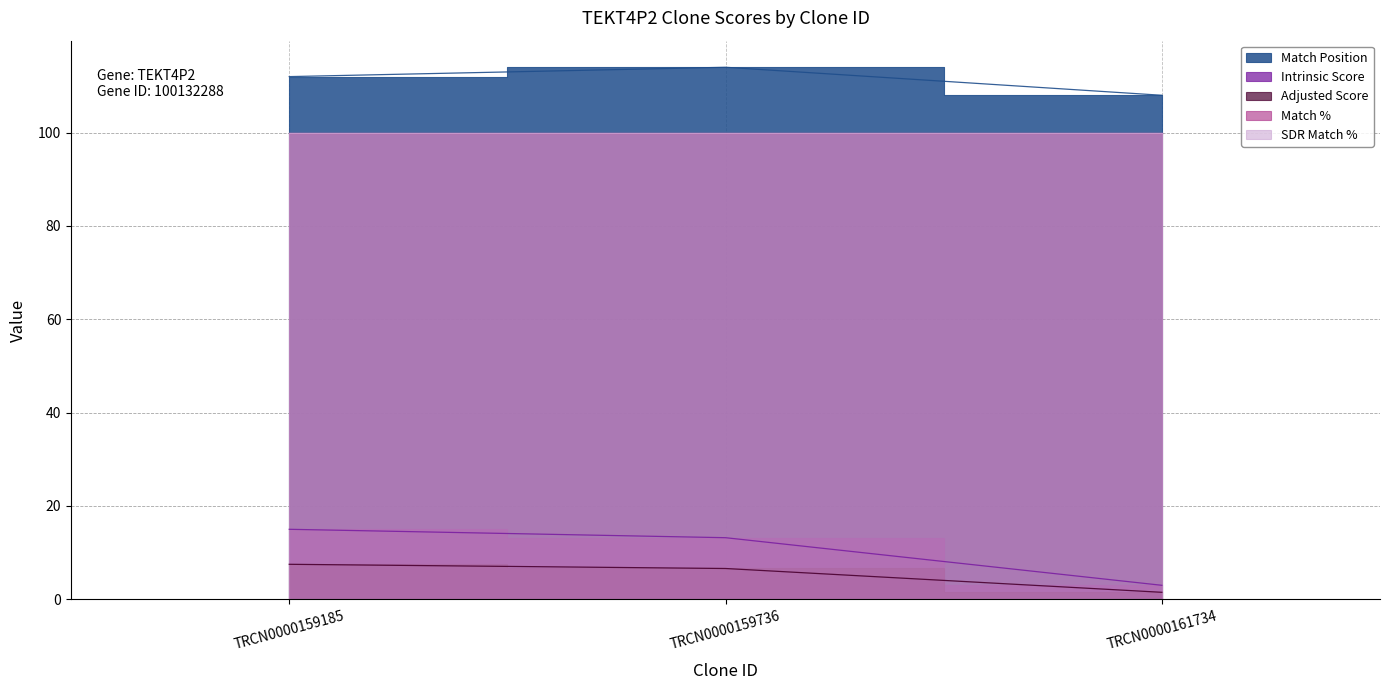

How many data points in Match Position are less than 112?

1